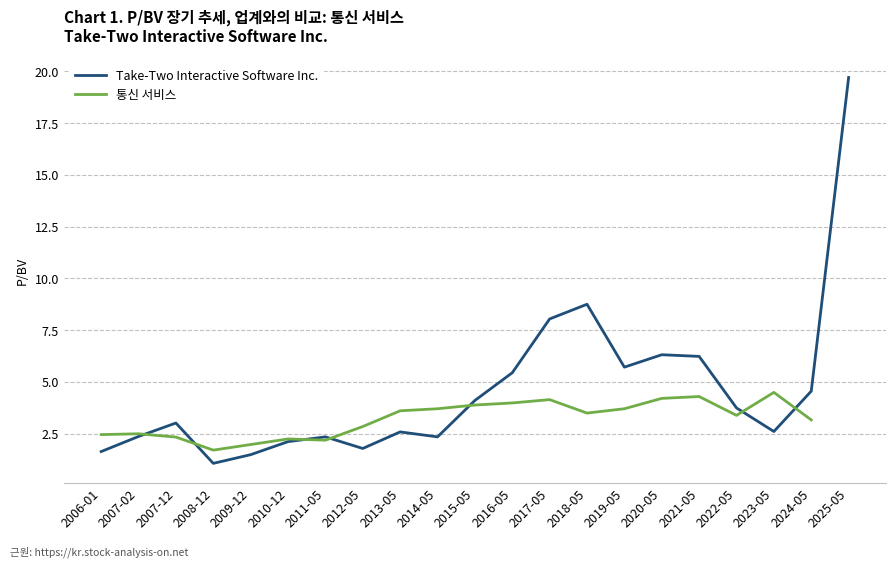

How many interior local peaks (higher than both neighbors) does the data have?

5